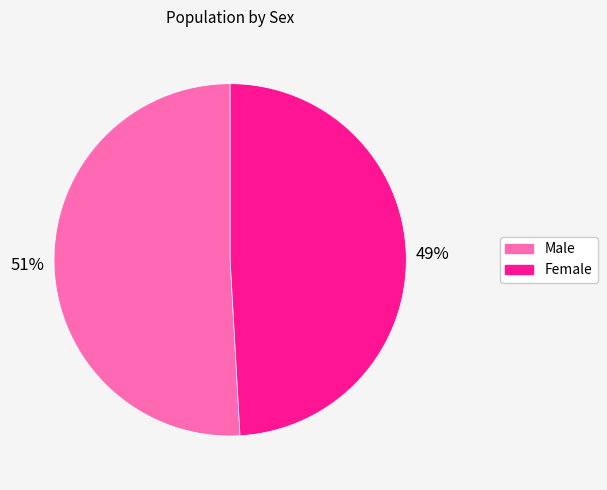

Is there any slice that represents more than half of the pie?

Yes